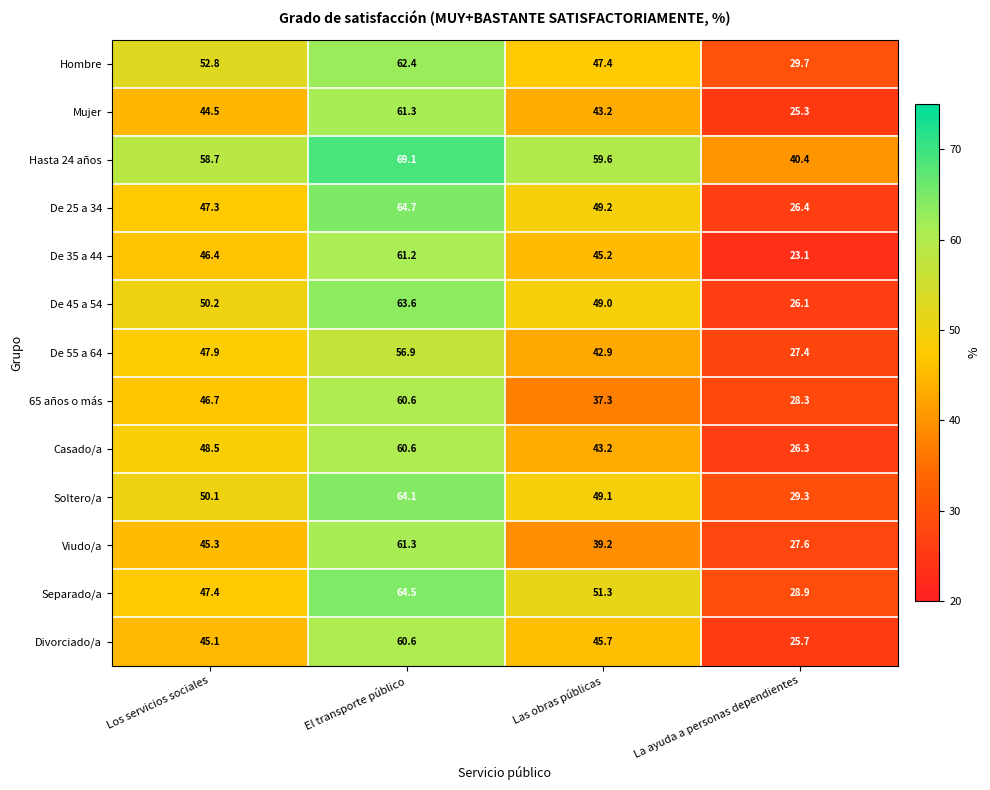

Read the 65 años o más value at El transporte público.

60.6